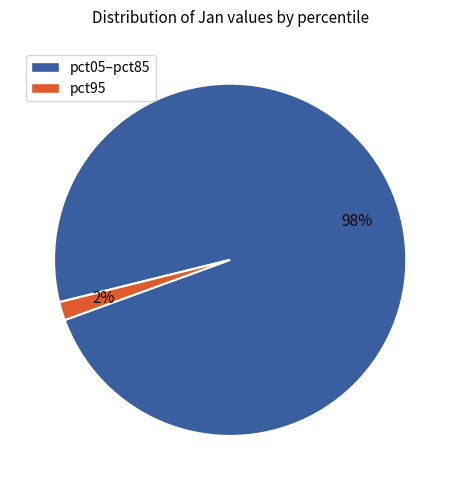

To the nearest percent, what is the average slice percentage?

50%